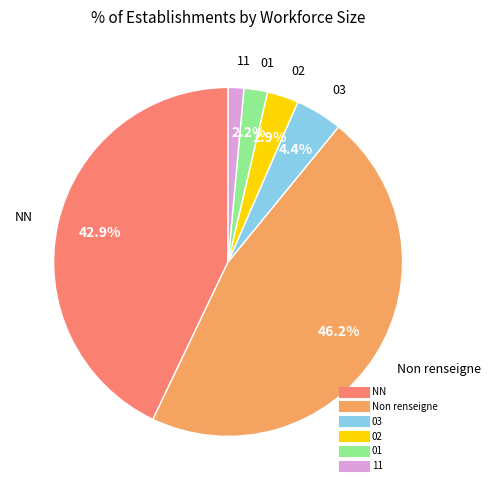

Is there a majority slice in this chart?

No